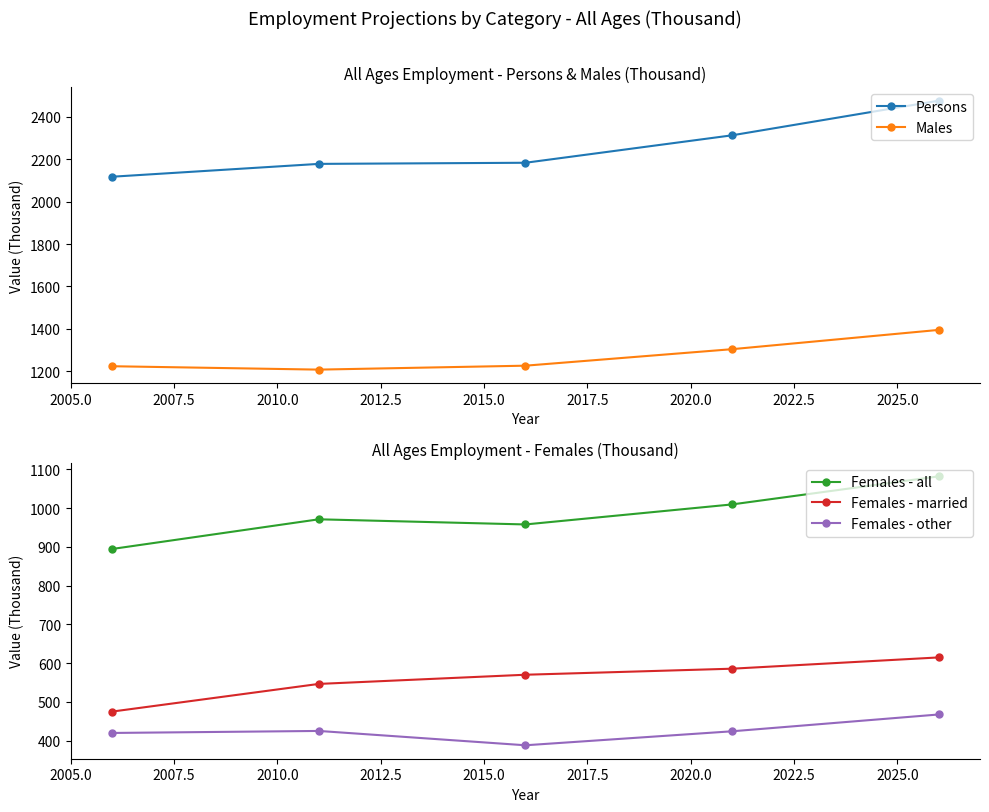

What is the lowest value of the Persons series?

2118.0